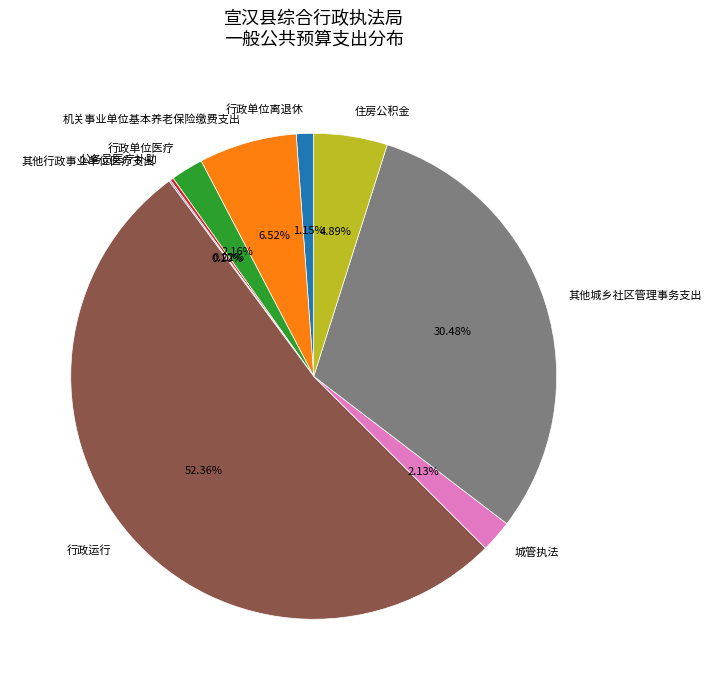

Which category has the biggest portion of the pie?

行政运行